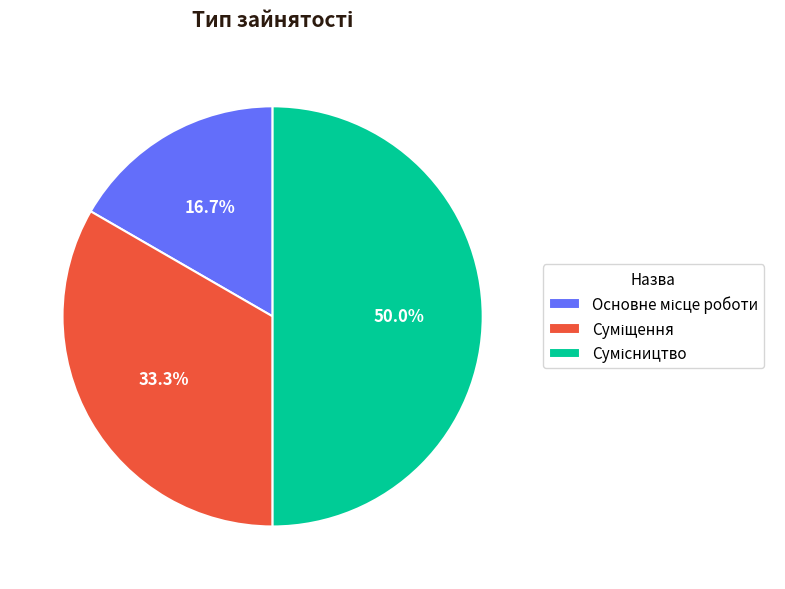

How many slices are in this pie chart?

3